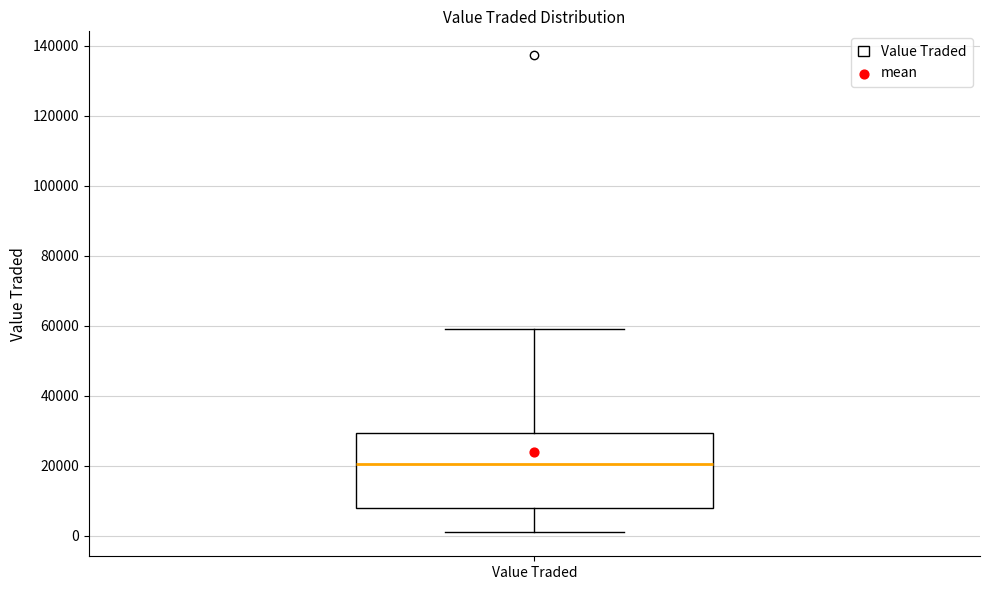

Transcribe this box plot: give where the median line is, the range the box spans, and where the two whiskers end, as read against the y-axis. The values are not printed on the chart, so give them approximately, as read against the axis.

median 20000, box 8000 to 30000, whiskers 0 to 58000